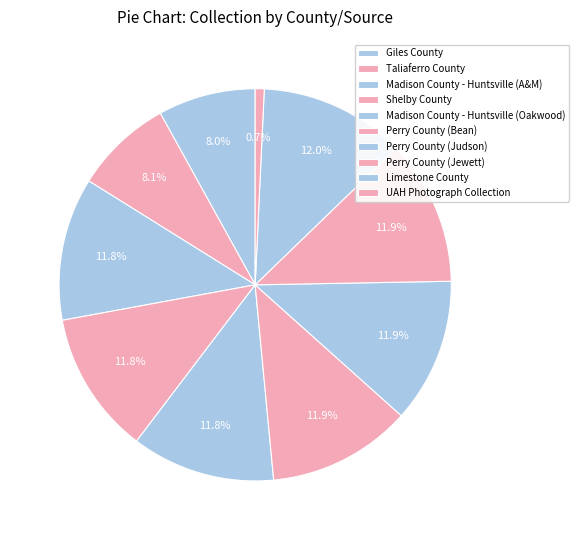

To the nearest percent, what portion does Limestone County represent?

12%